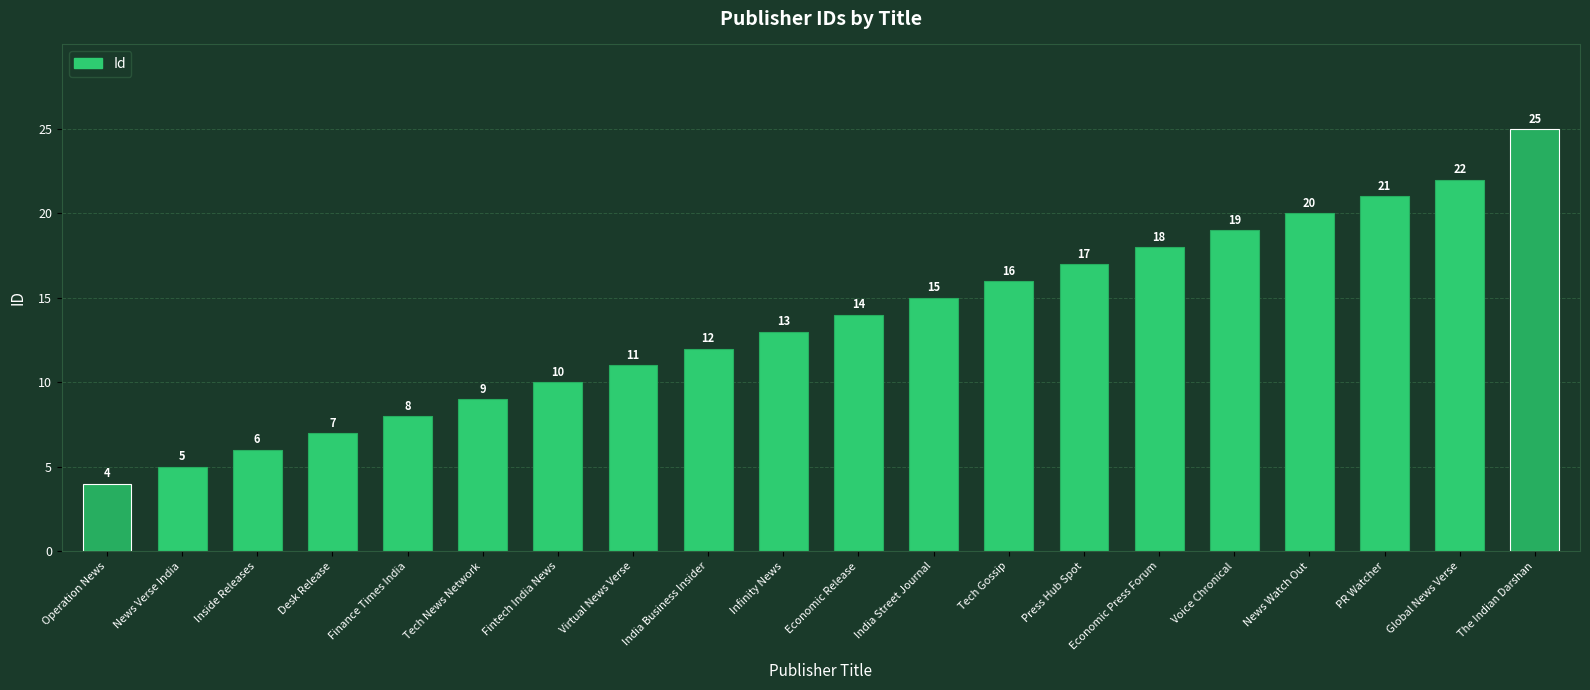

Approximately how many times larger is the value at Infinity News compared to Voice Chronical?

0.7